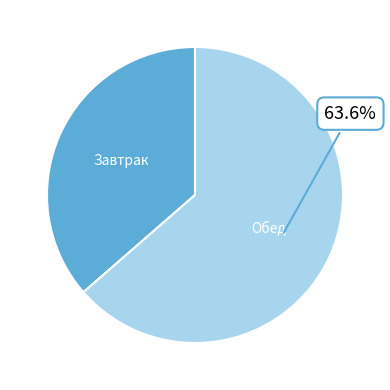

Is there any slice that represents more than half of the pie?

Yes